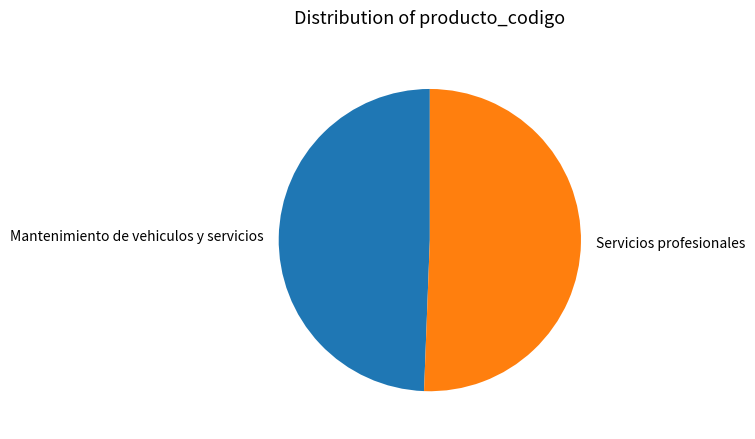

True or false: Servicios profesionales accounts for 63% of the total.

False